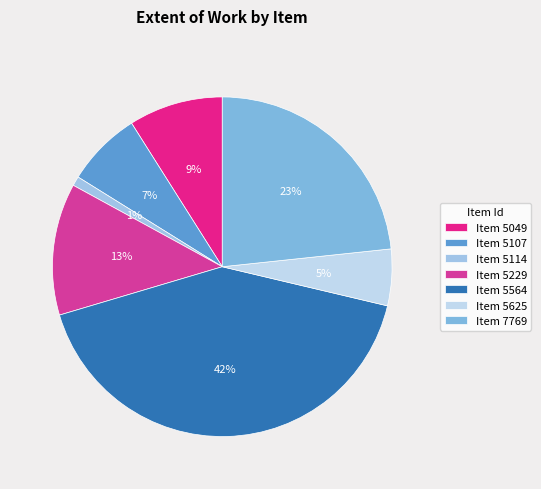

How many segments does this pie chart have?

7